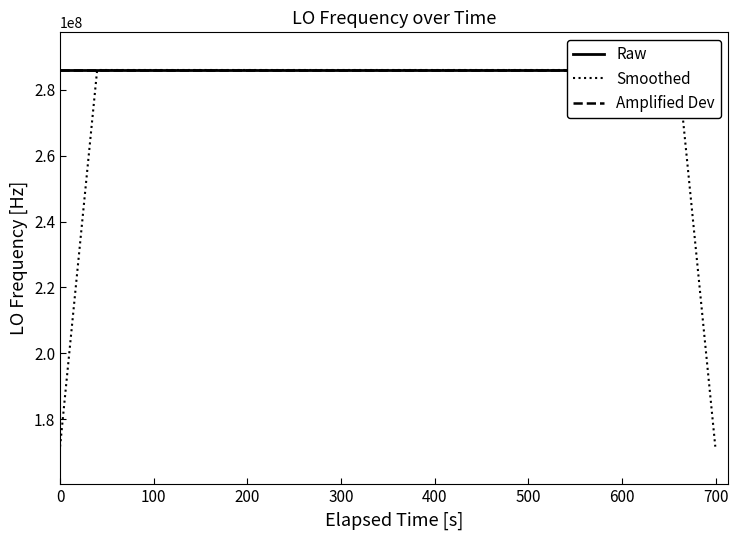

How many interior local peaks does the Raw series have?

7